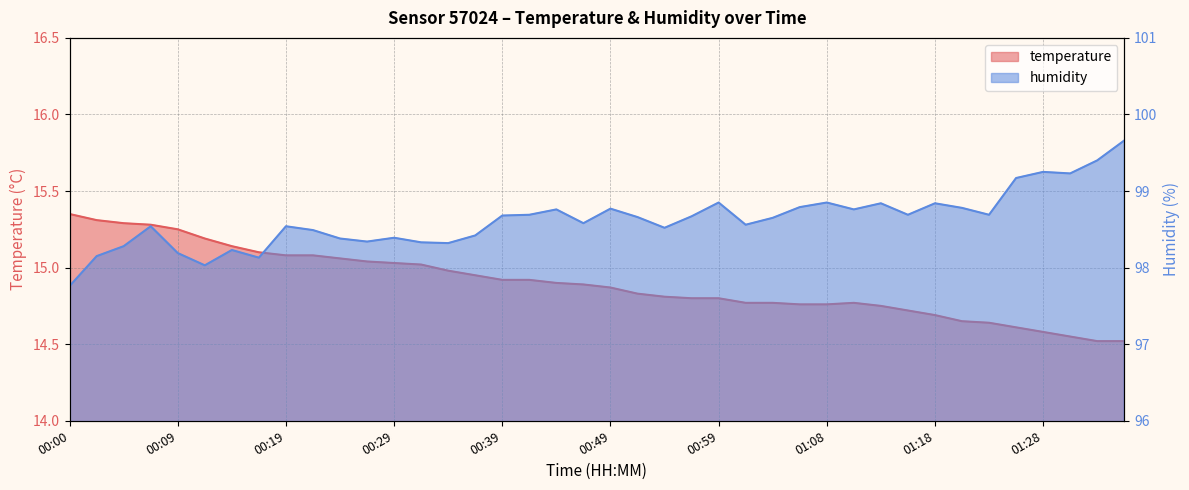

Is the value of temperature at 00:27 greater than the value of humidity at 00:24?

No